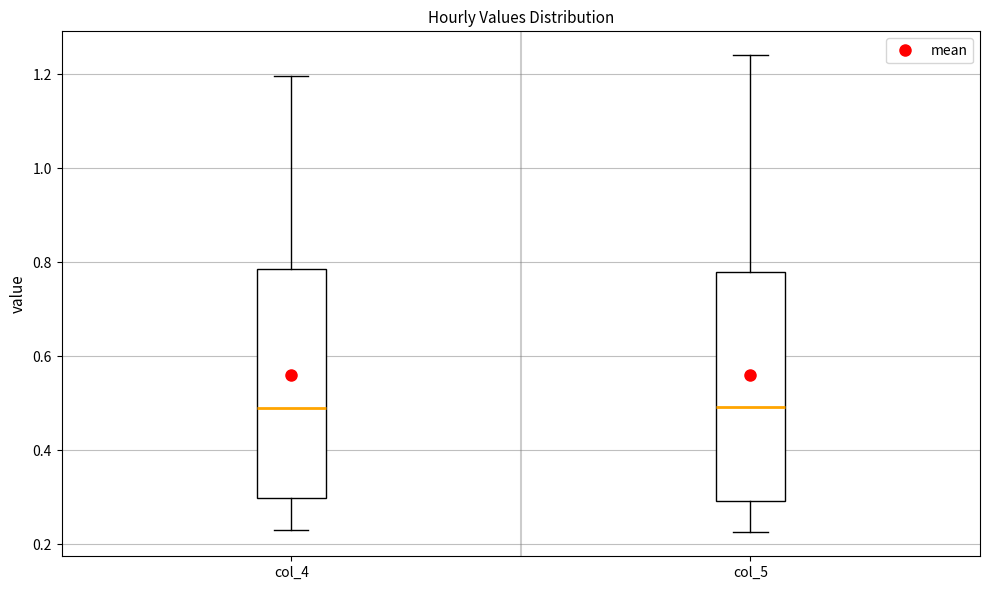

Where does the upper whisker of the box for col_4 end on the y-axis? The values are not printed on the chart, so give them approximately, as read against the axis.

1.20